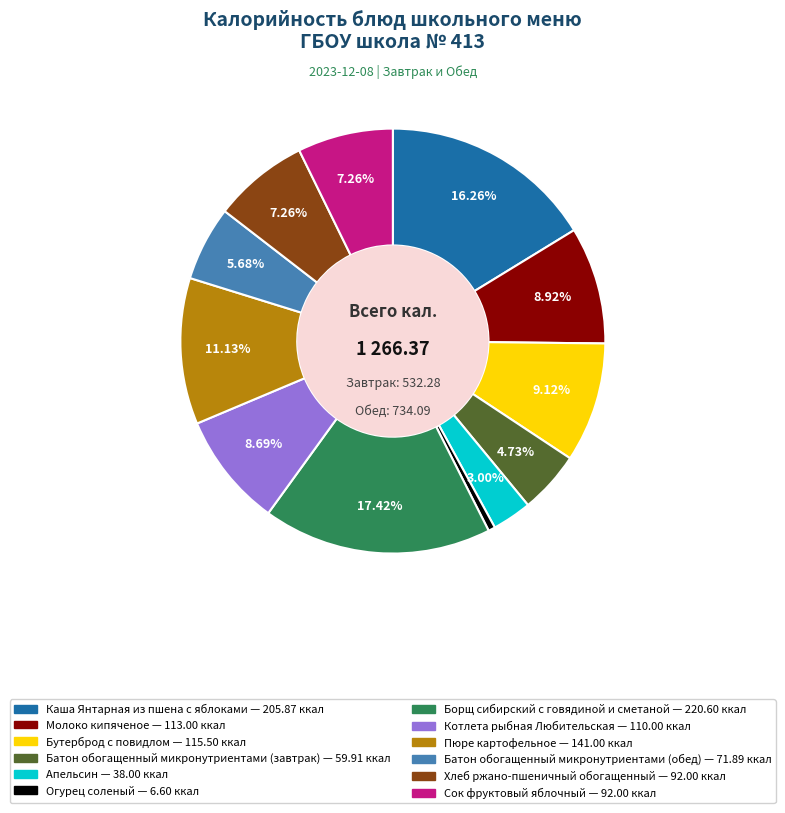

To the nearest percent, what is the difference between the largest and smallest slice percentages?

17%